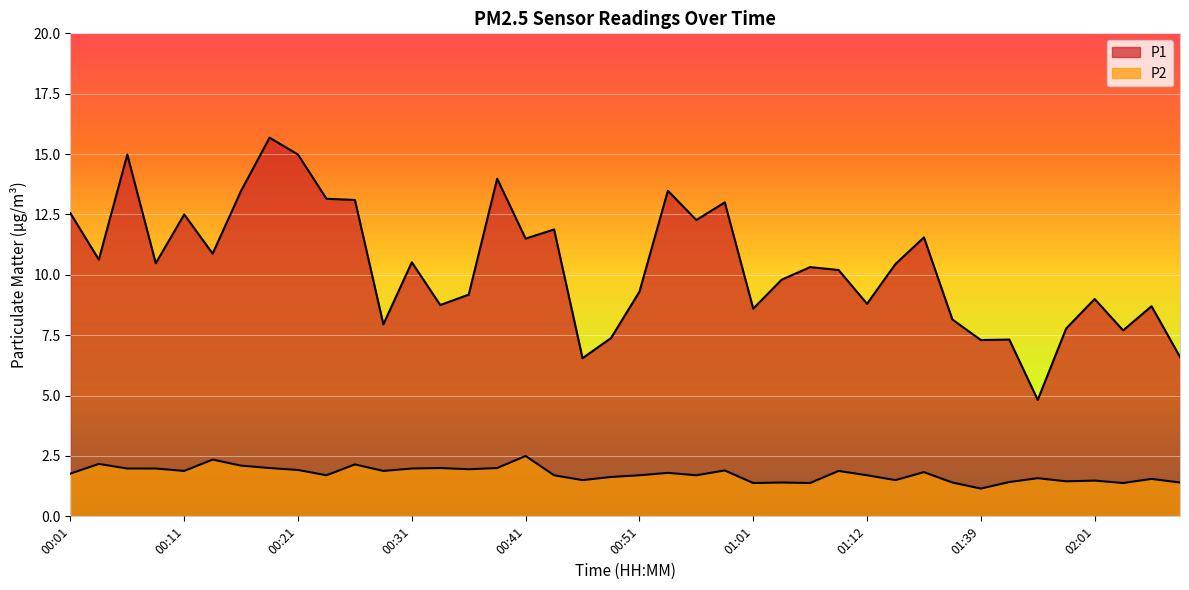

Which series has the largest total across all categories?

P1